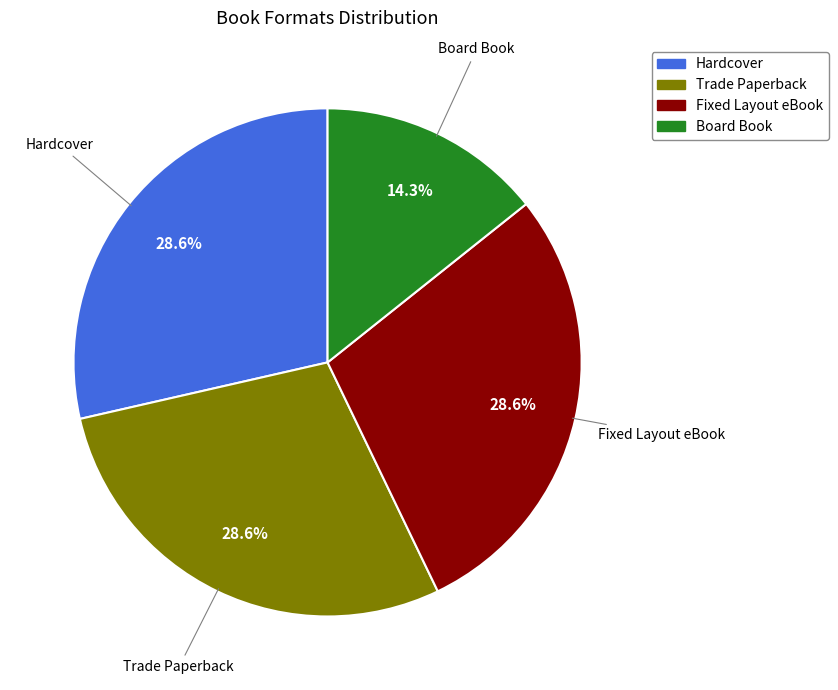

Does any single category account for the majority?

No